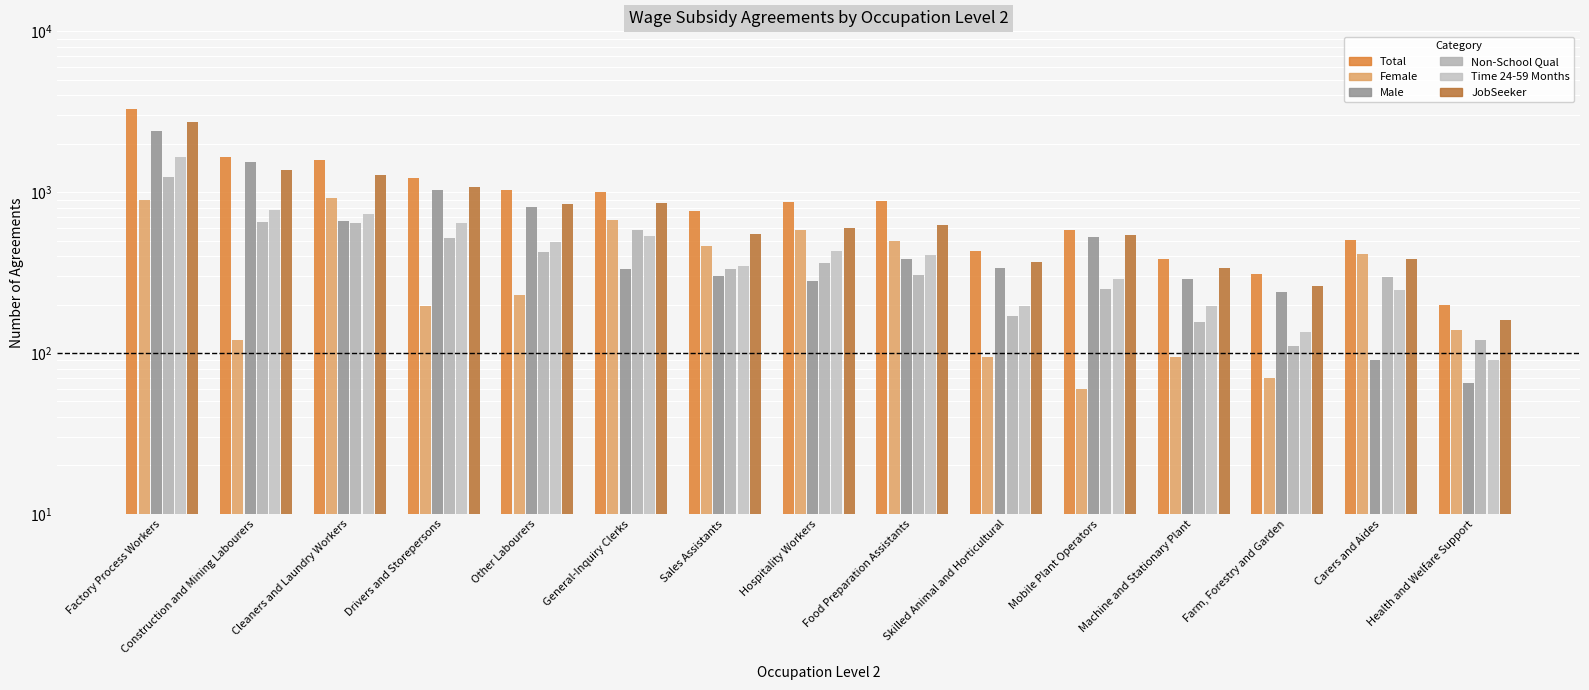

What is the label of the 10th bar from the left?

Skilled Animal and Horticultural